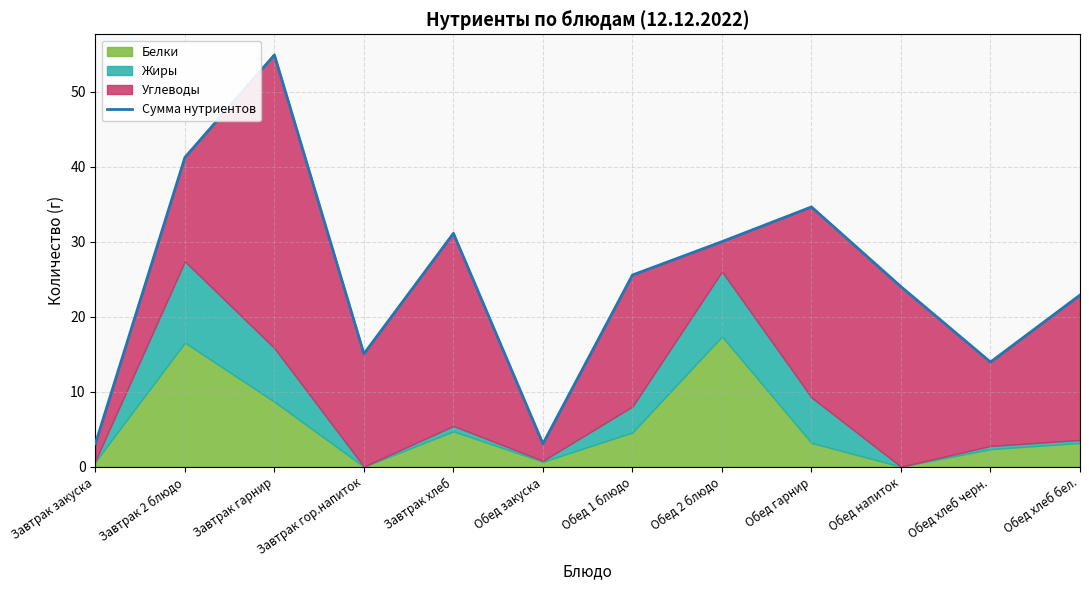

Rank the categories by value from highest to lowest.

Завтрак гарнир, Завтрак 2 блюдо, Обед гарнир, Завтрак хлеб, Обед 2 блюдо, Обед 1 блюдо, Обед напиток, Обед хлеб бел., Завтрак гор.напиток, Обед хлеб черн., Завтрак закуска, Обед закуска